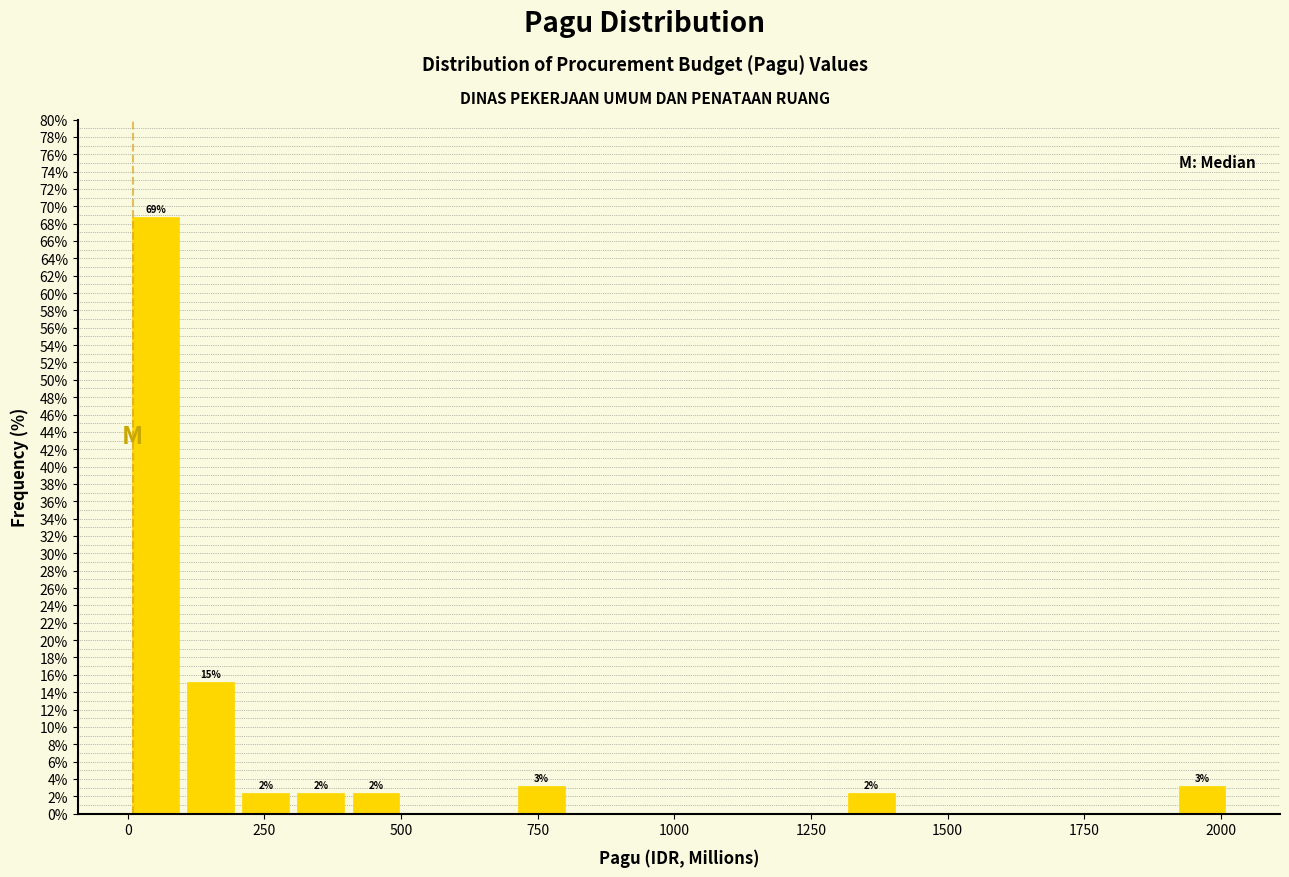

Read against the x-axis, roughly where is the centre of the tallest bar?

50